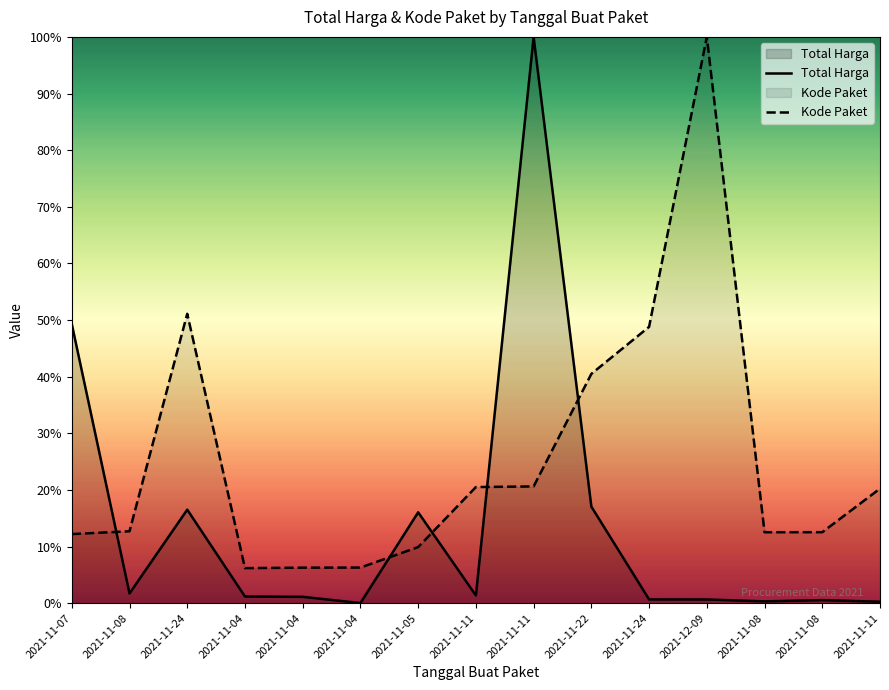

How many values in the Kode Paket series exceed 12?

11